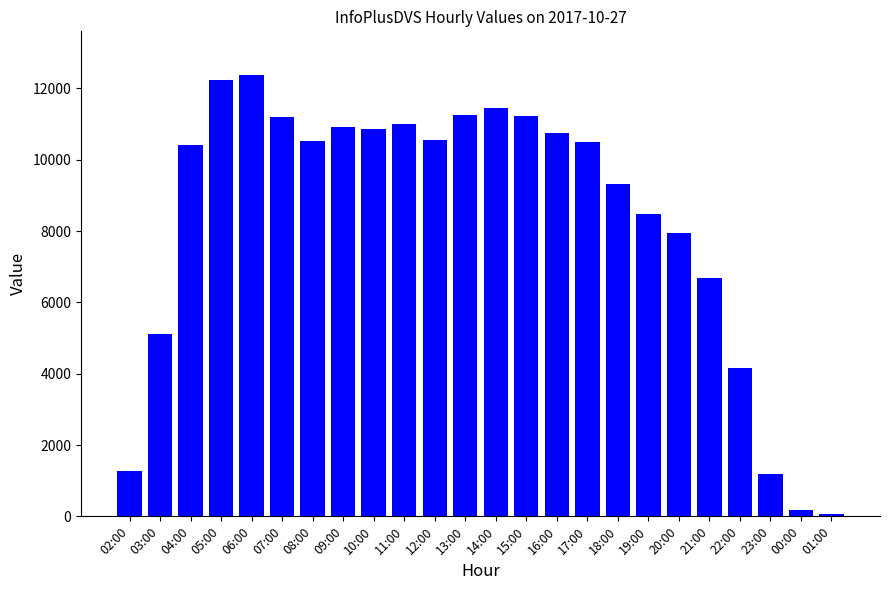

How many distinct data groups are displayed?

1